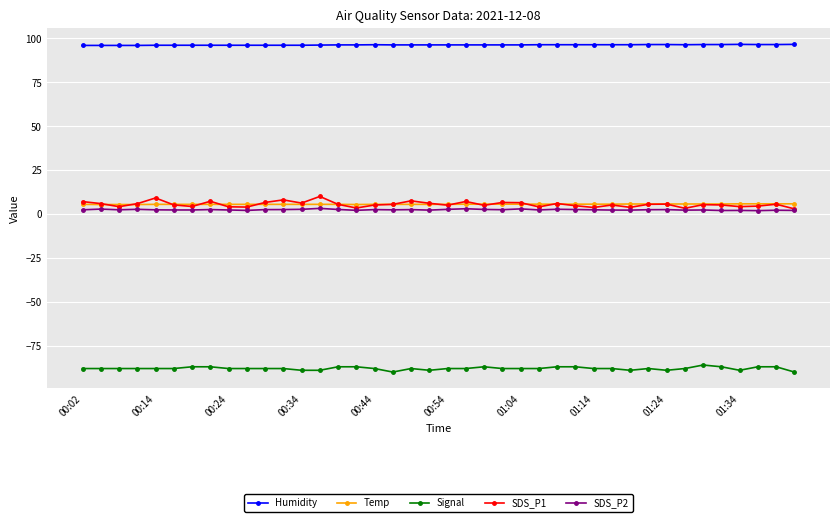

What is the minimum value for Signal?

-90.0